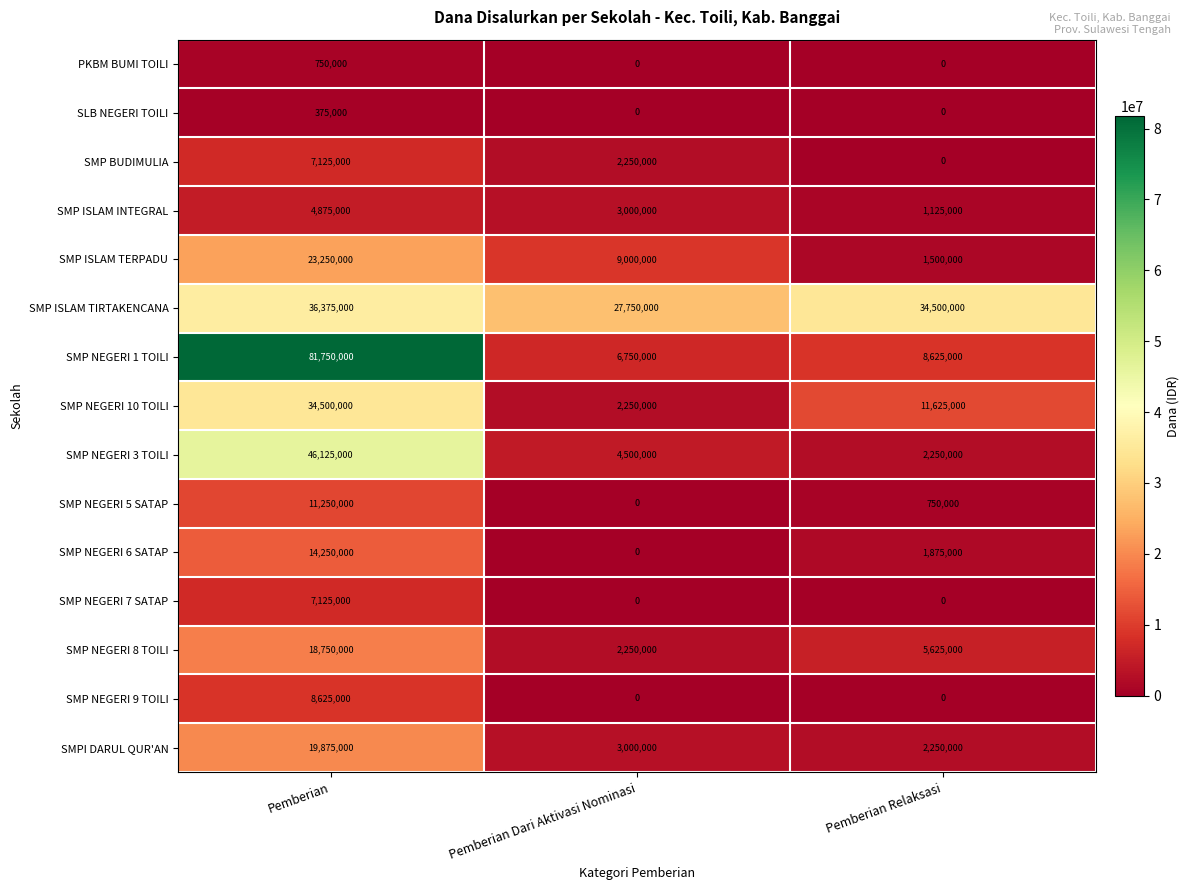

What is the sum of all SMP NEGERI 5 SATAP values?

12000000